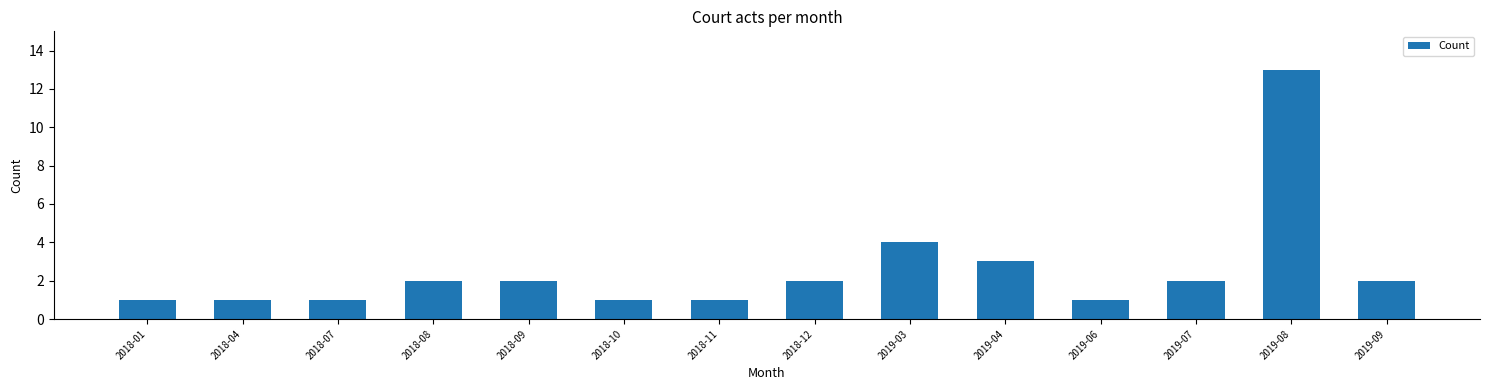

Reading left to right, extract all data points from this chart.

2018-01=1	2018-04=1	2018-07=1	2018-08=2	2018-09=2	2018-10=1	2018-11=1	2018-12=2	2019-03=4	2019-04=3	2019-06=1	2019-07=2	2019-08=13	2019-09=2